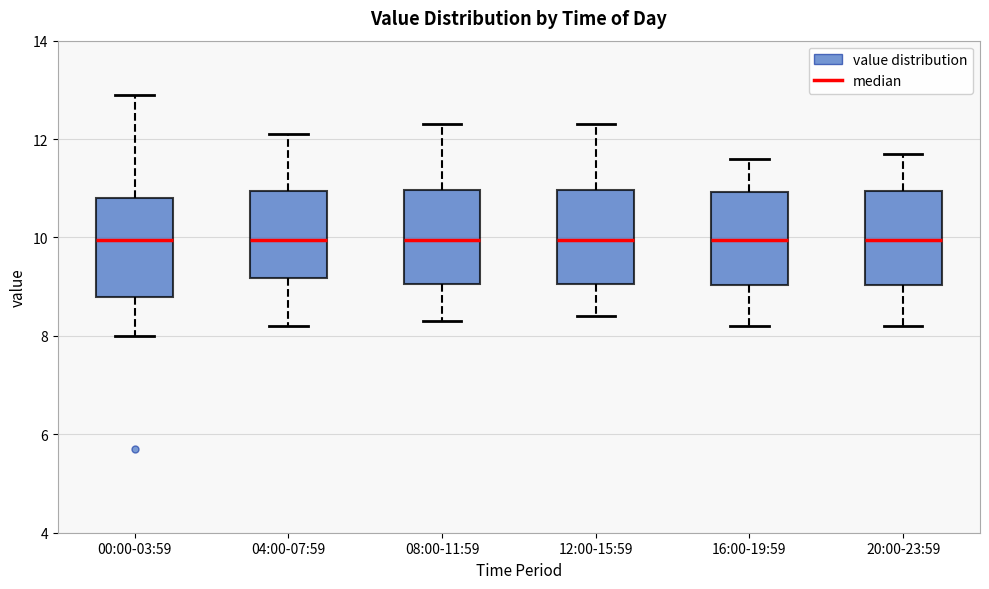

Reading left to right, read every box against the y-axis: the position of its median line, the range the box covers, and the ends of its whiskers. The values are not printed on the chart, so give them approximately, as read against the axis.

00:00-03:59: median 10.0, box 8.8 to 10.8, whiskers 8.0 to 13.0
04:00-07:59: median 10.0, box 9.2 to 11.0, whiskers 8.2 to 12.2
08:00-11:59: median 10.0, box 9.0 to 11.0, whiskers 8.4 to 12.4
12:00-15:59: median 10.0, box 9.0 to 11.0, whiskers 8.4 to 12.4
16:00-19:59: median 10.0, box 9.0 to 11.0, whiskers 8.2 to 11.6
20:00-23:59: median 10.0, box 9.0 to 11.0, whiskers 8.2 to 11.8